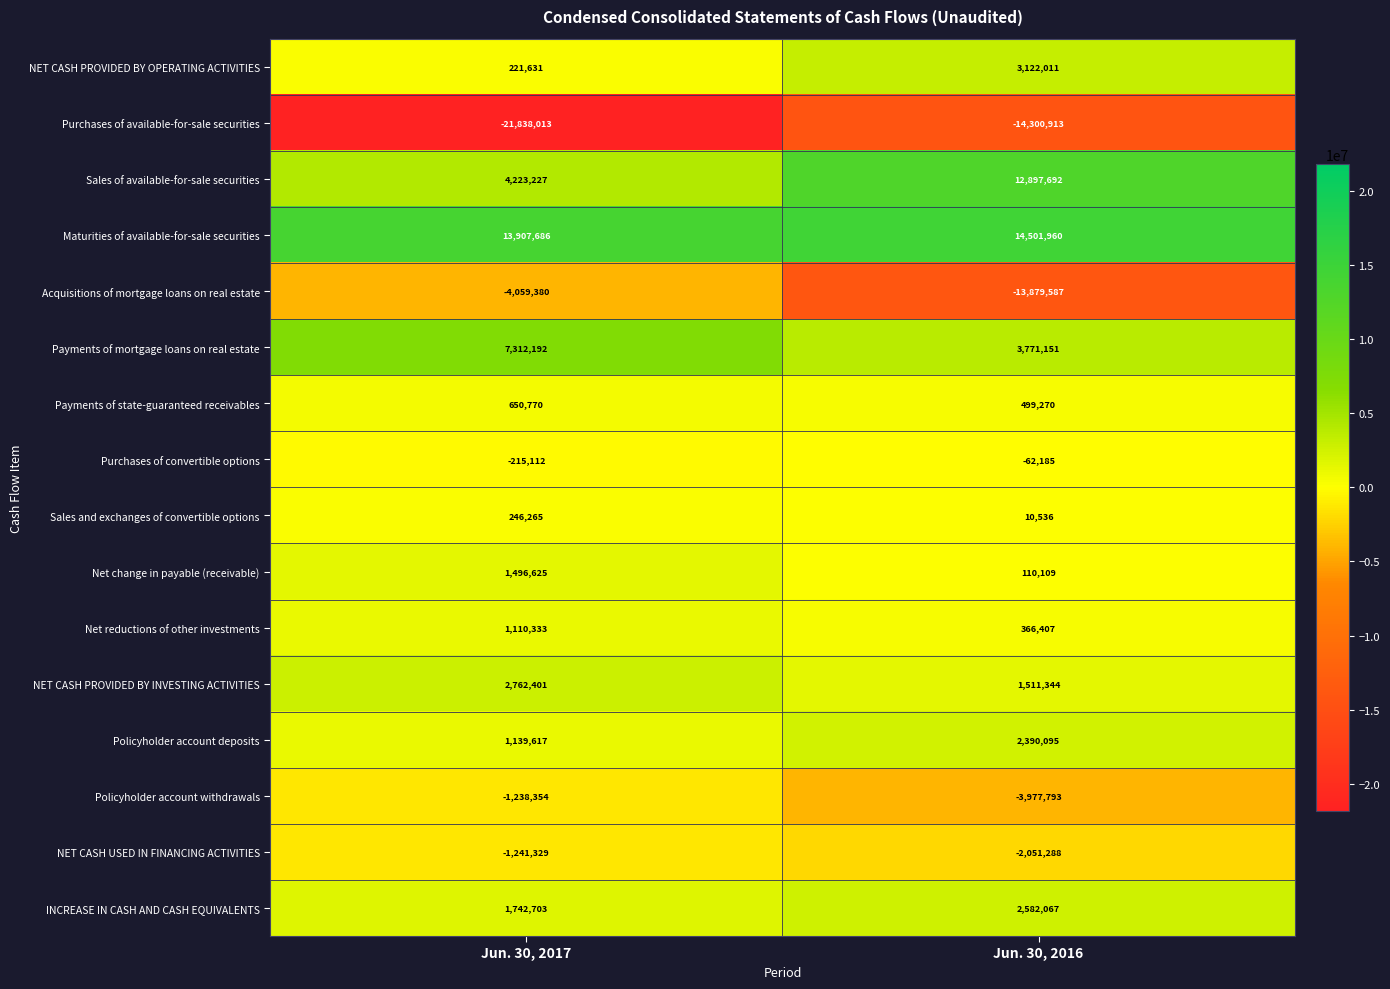

What is the total value across all series at Jun. 30, 2016?

7490876